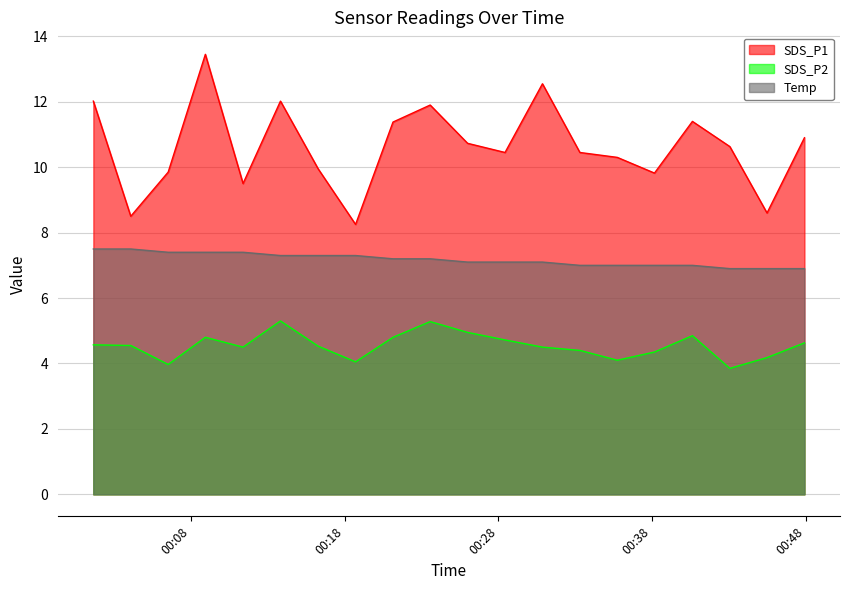

Is the value of SDS_P1 at 2023/04/30 00:35:44 greater than the value of SDS_P2 at 2023/04/30 00:21:09?

Yes